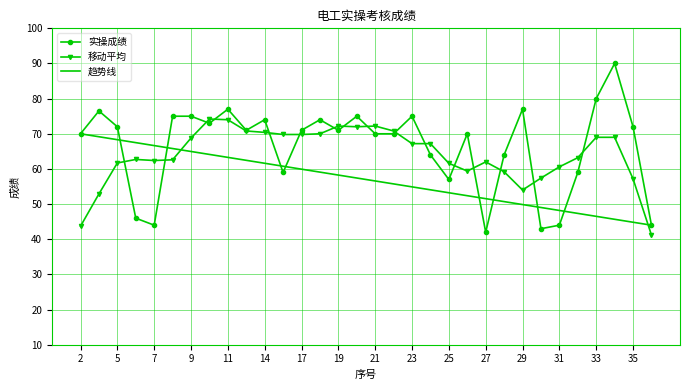

Rank the series by their average value, from highest to lowest.

实操成绩, 移动平均, 趋势线